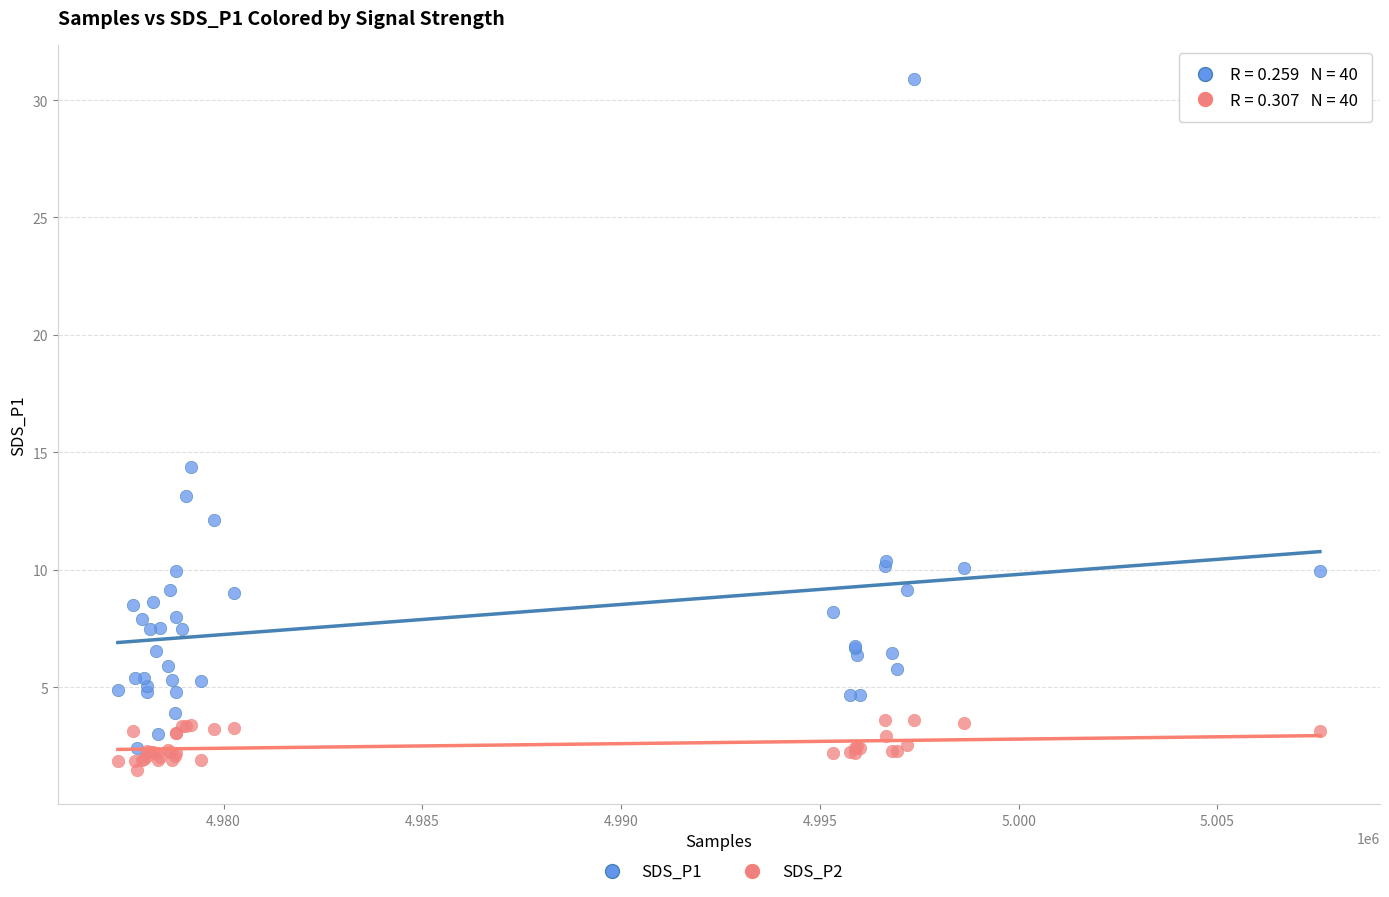

In the SDS_P1 series, what Y value is closest to 16?

14.4